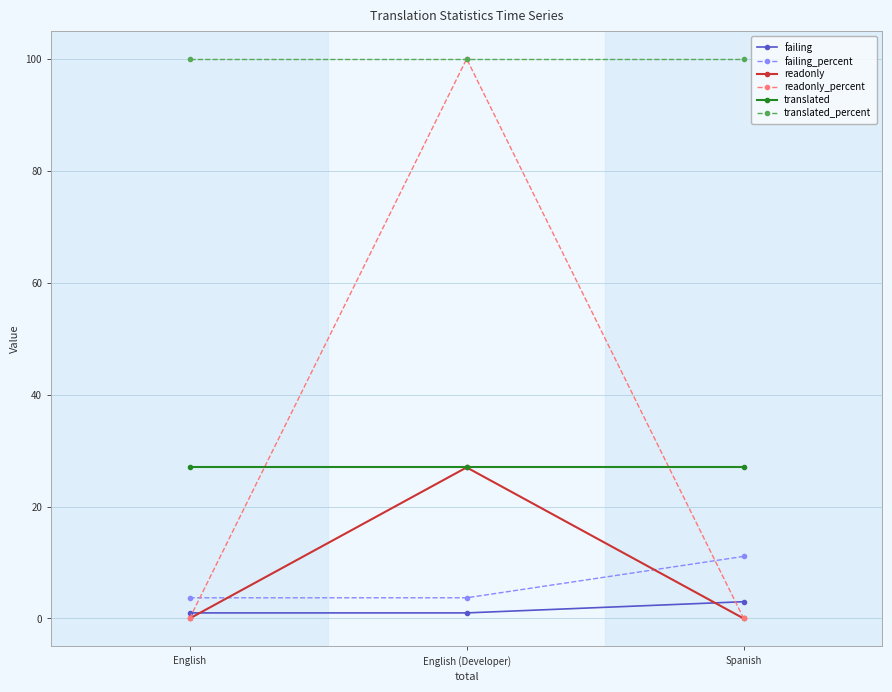

What is the difference between the maximum and minimum values in the readonly_percent series?

100.0